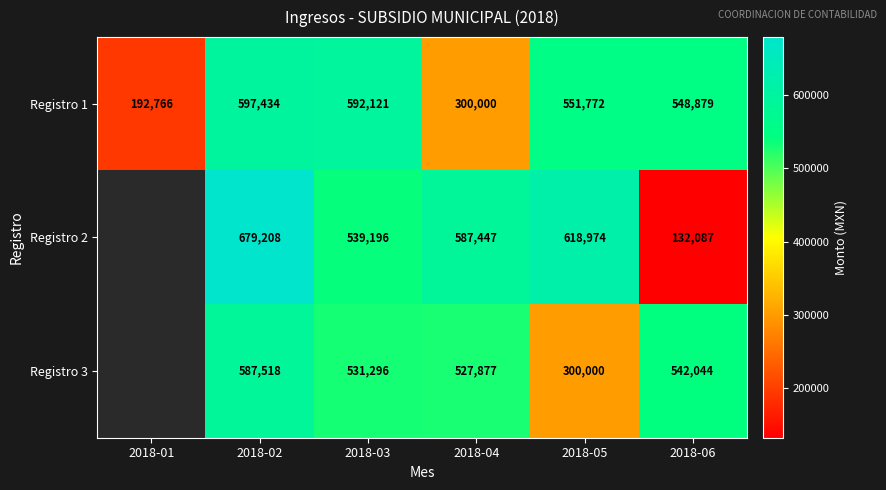

Is the value of Registro 2 at 2018-05 greater than the value of Registro 3 at 2018-03?

Yes